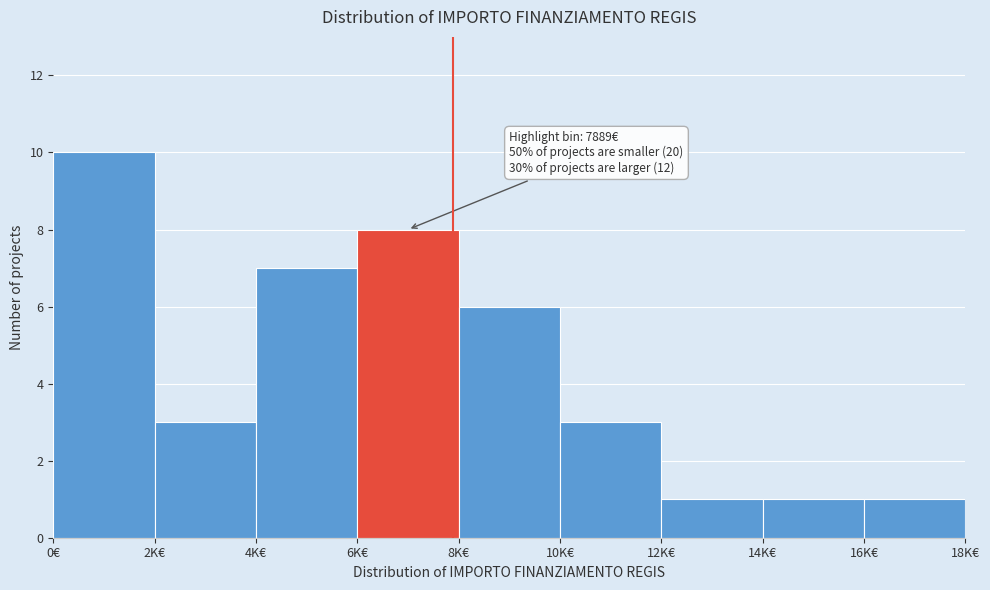

Reading left to right, extract all data points from this chart.

10	3	7	8	6	3	1	1	1